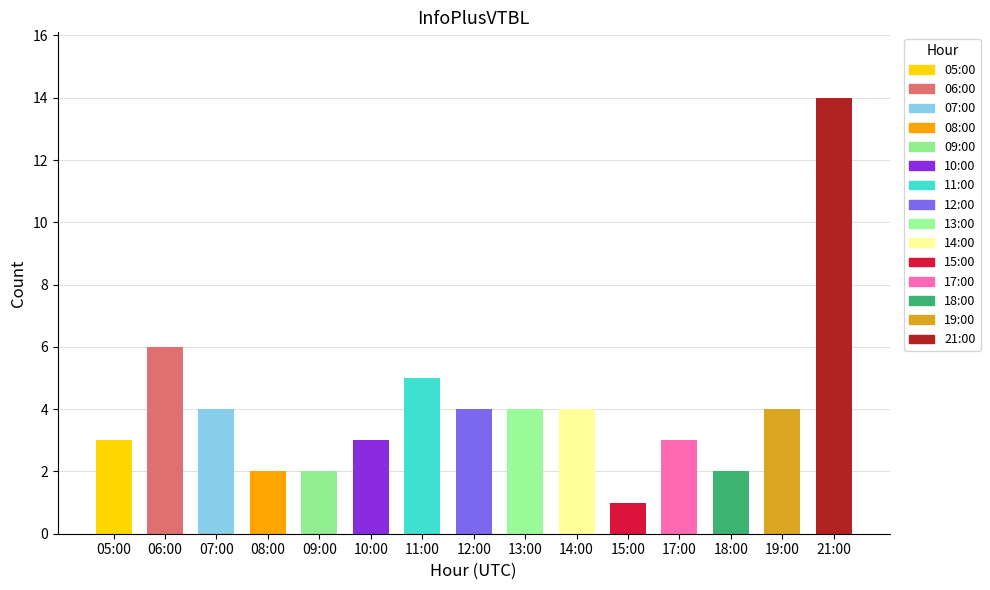

Reading left to right, list all the values displayed in this chart.

3	6	4	2	2	3	5	4	4	4	1	3	2	4	14